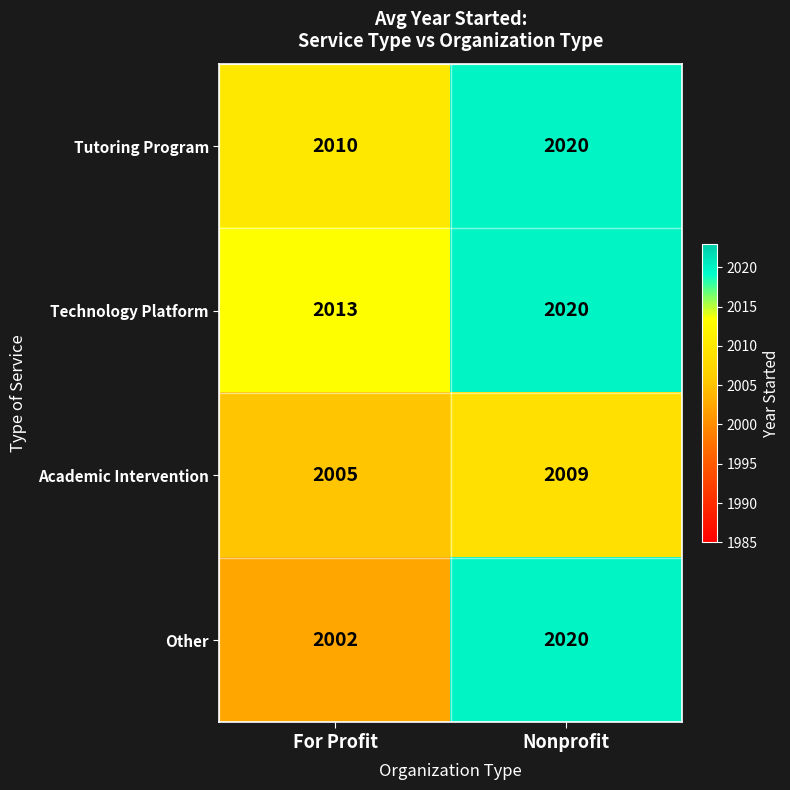

What is the difference between the maximum and minimum values in the Academic Intervention series?

4